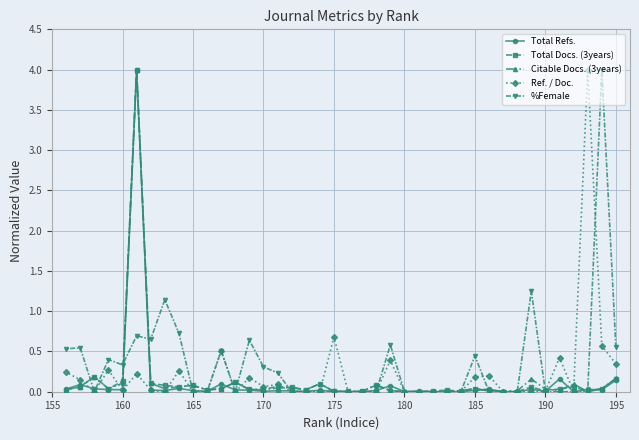

How many lines are shown in the chart?

5